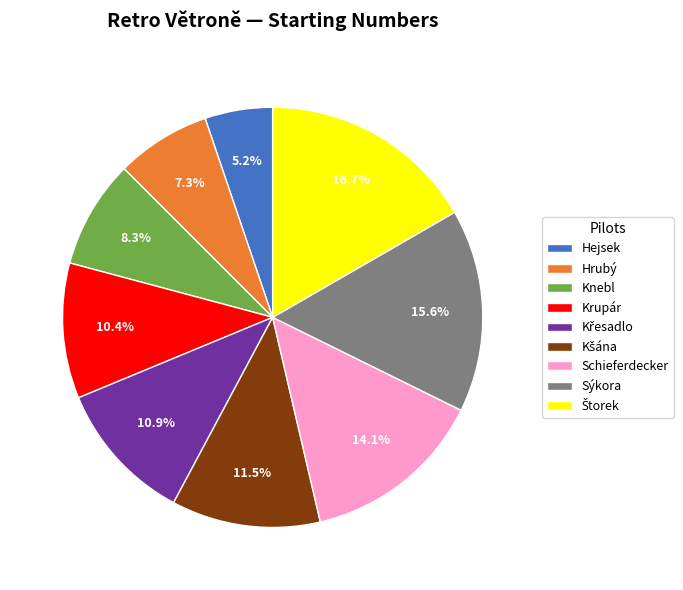

Which slice is the smallest?

Hejsek